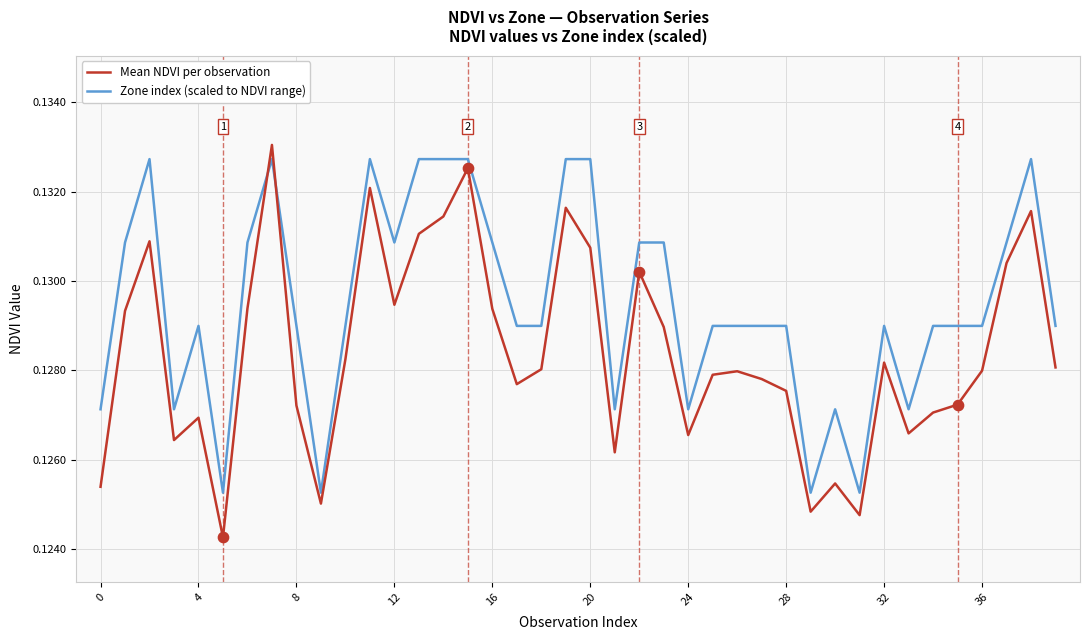

True or false: Zone index (scaled to NDVI range) and Mean NDVI per observation cross at least once.

True